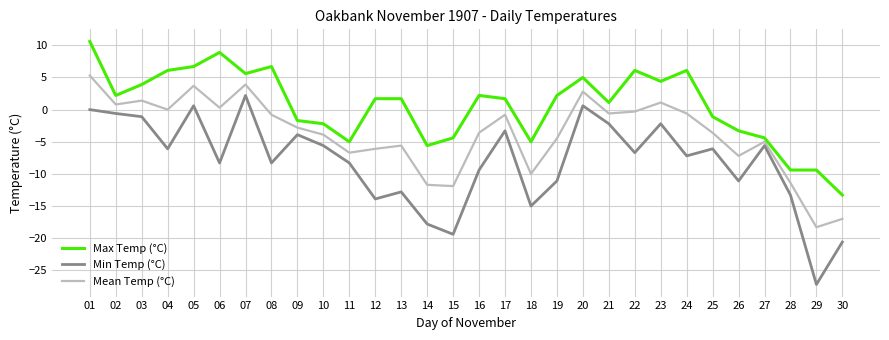

Which category has the highest value in the Mean Temp (°C) series?

01